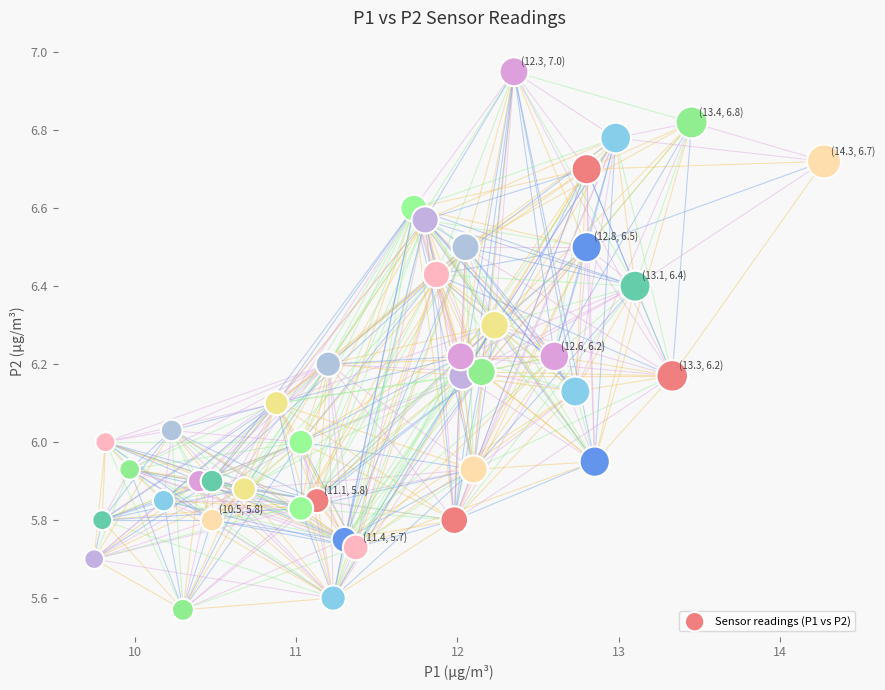

What is the range of Y values (max minus min)?

1.4